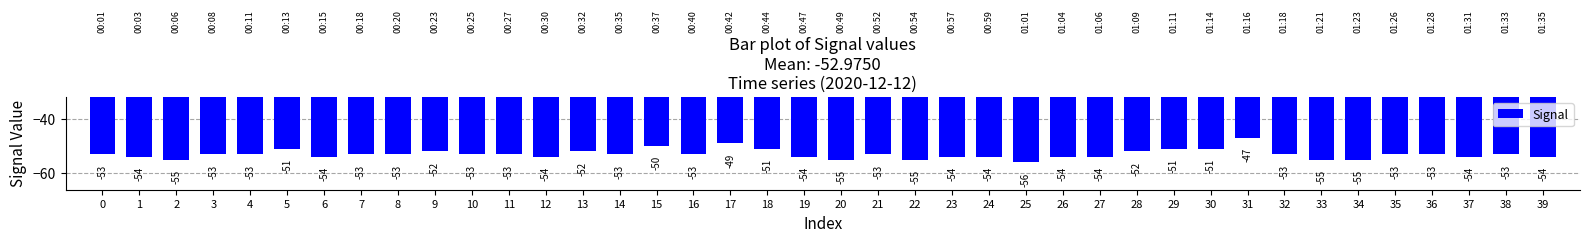

What is the value of the 31st bar from the left?

-51